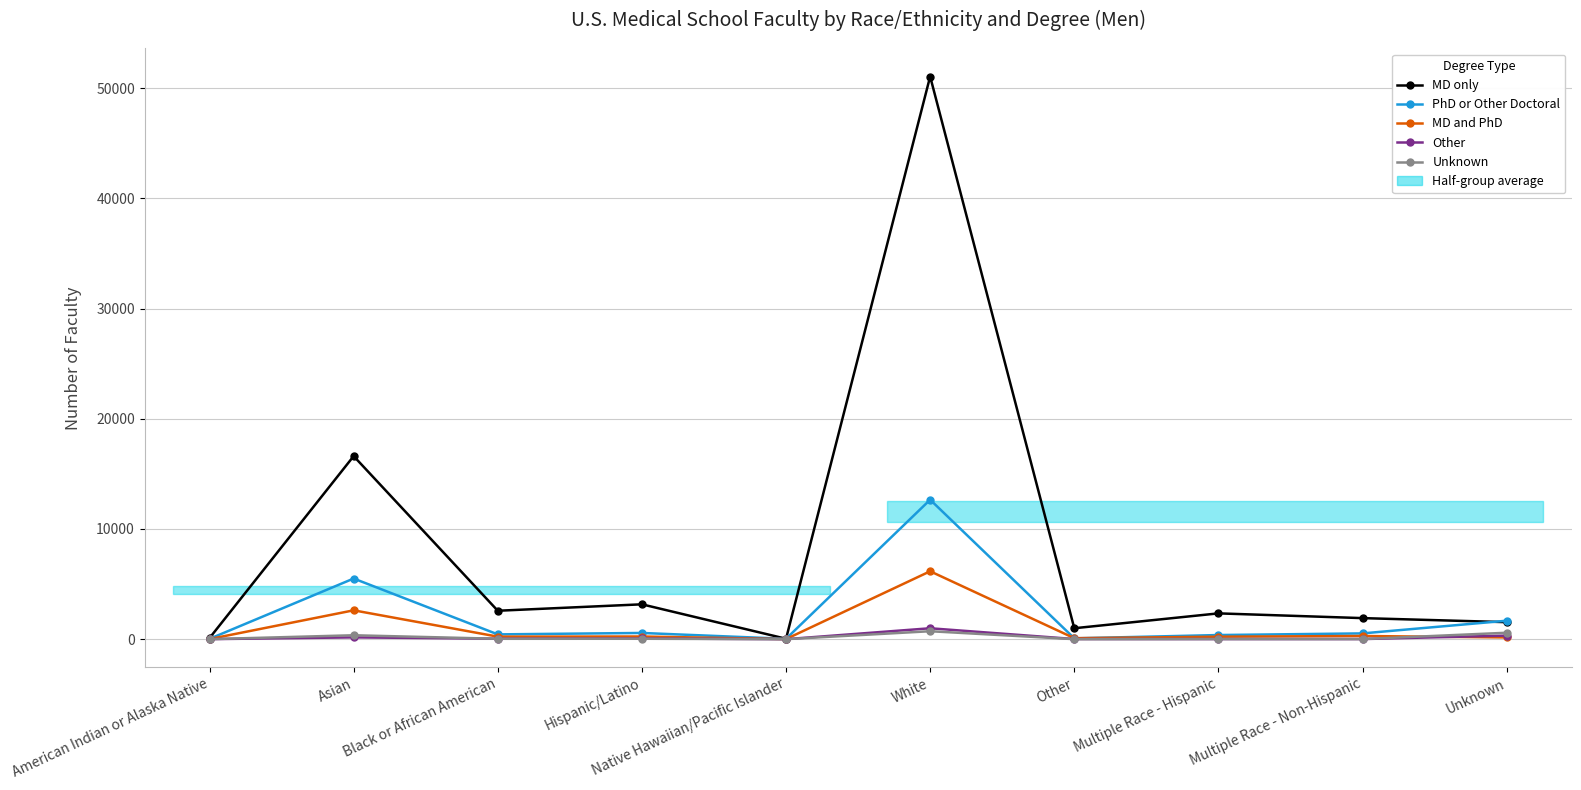

What is the minimum value shown in the chart?

2